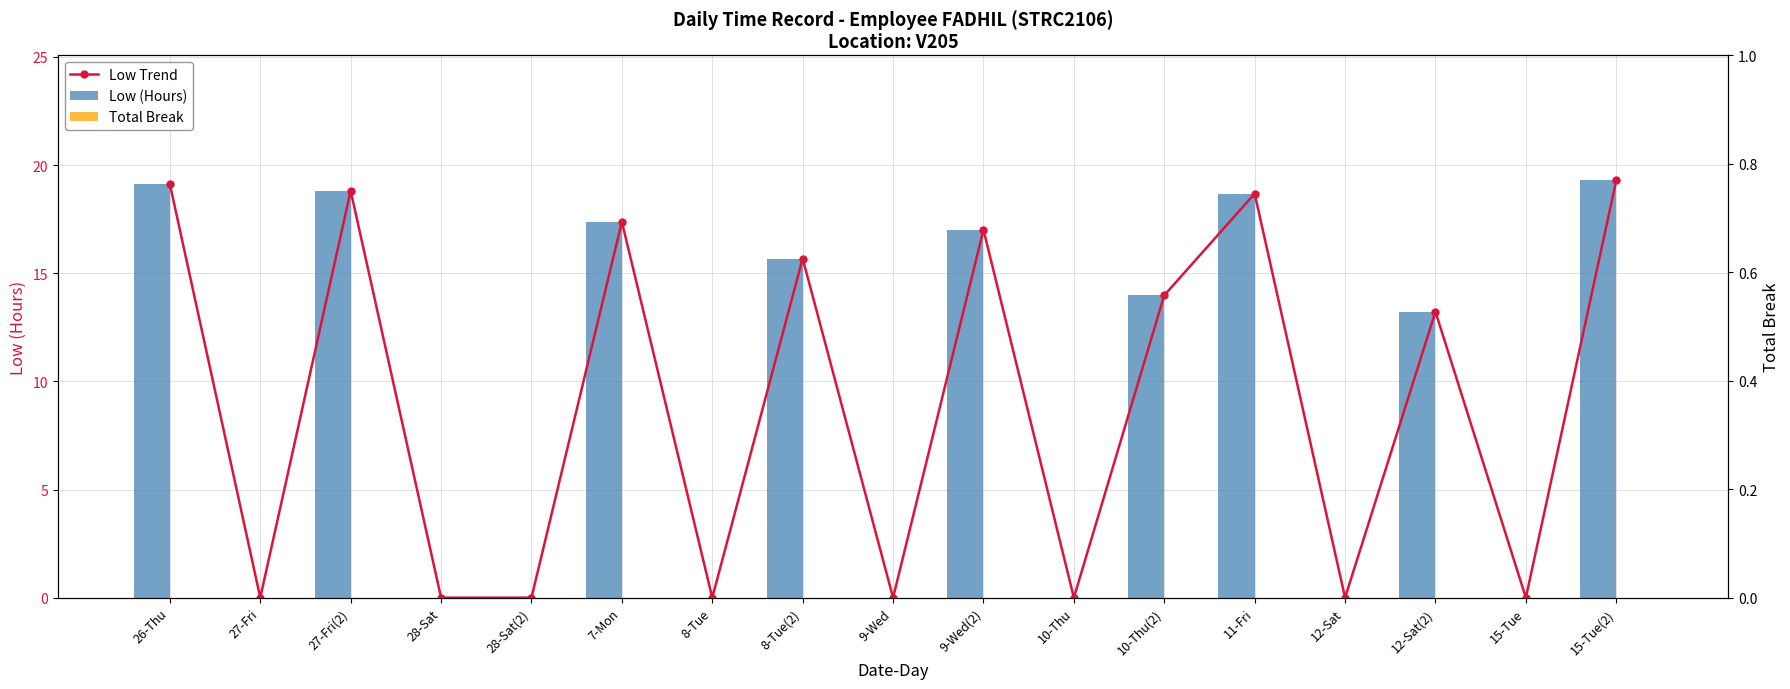

What is the average value of the Low (Hours) series?

9.0